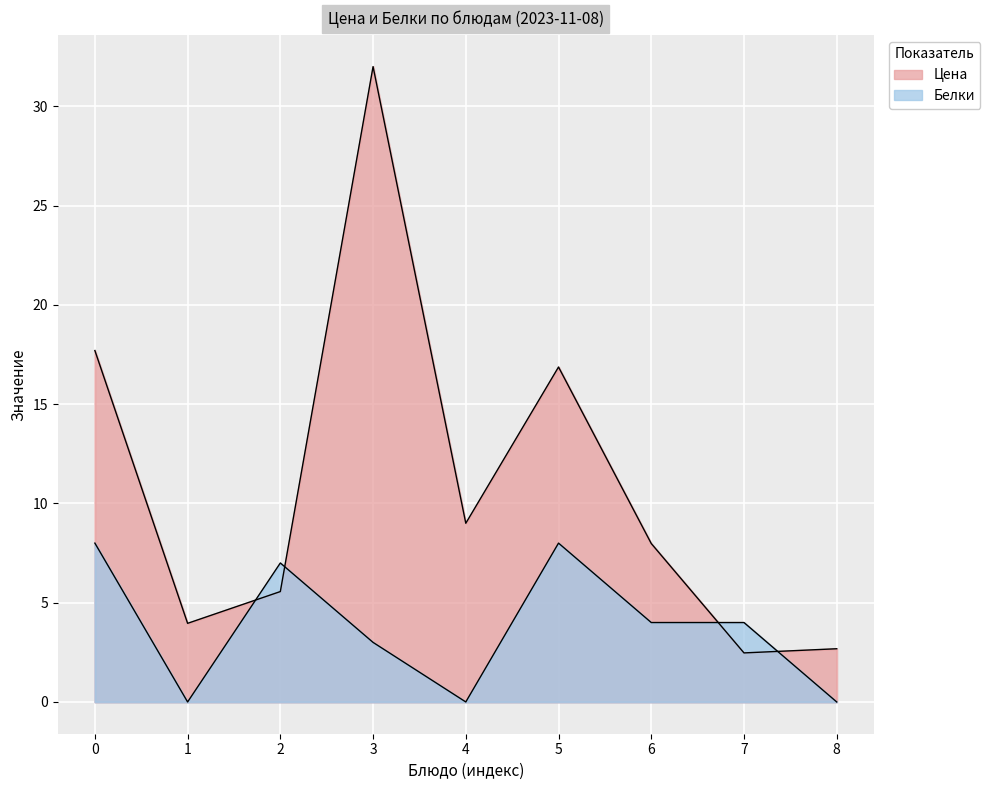

What is the value of the Цена point at the 6th from the left?

16.9